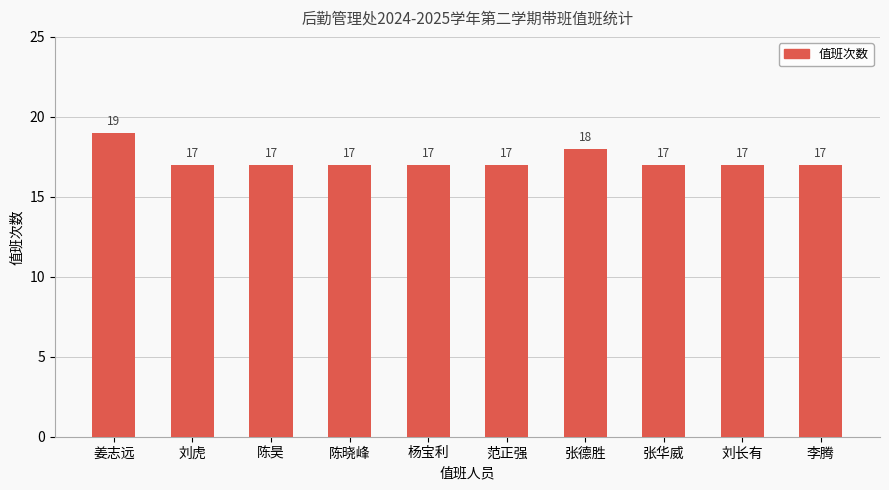

How many data points are above 17?

2